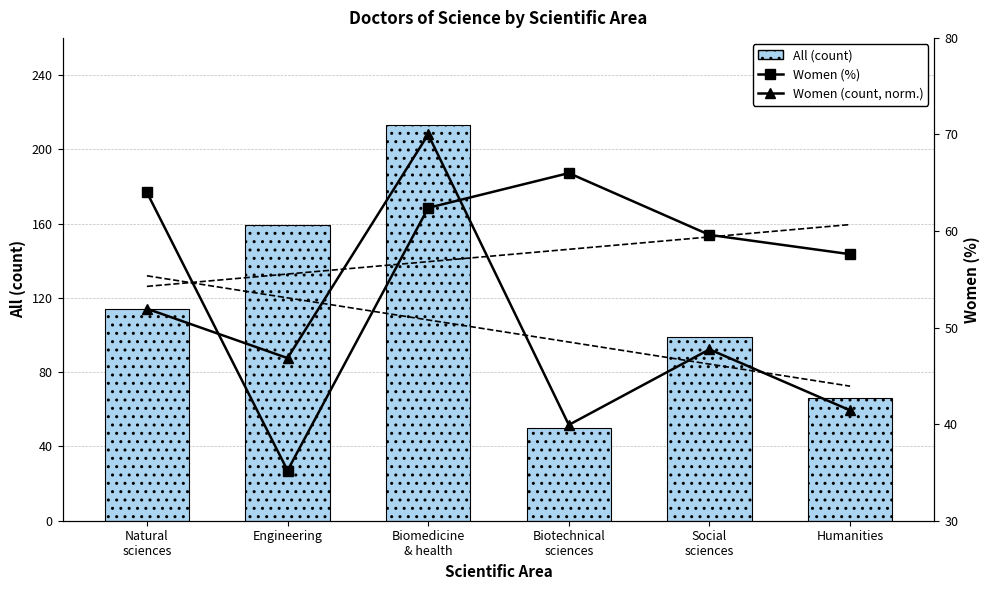

Reading right to left, transcribe all the data shown in this chart.

All doctors: 66.0	99.0	50.0	213.0	159.0	114.0
Women (%): 57.6	59.6	66.0	62.4	35.2	64.0
Women (count, normalized): 41.4	47.7	39.9	70.0	46.8	52.0